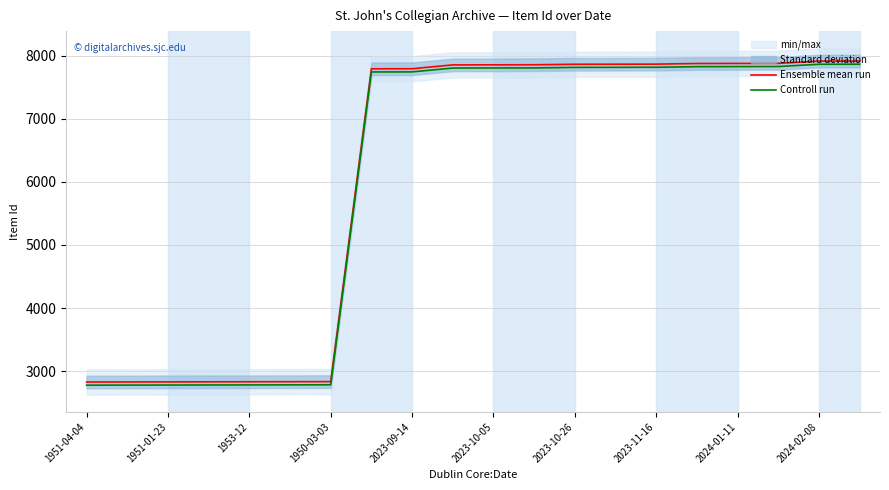

Reading left to right, what are all the values shown in this chart?

Ensemble mean run: 2828	2829	2830	2831	2832	2833	2834	7792	7793	7854	7855	7856	7864	7865	7866	7876	7877	7878	7914	7915
Controll run: 2778	2779	2780	2781	2782	2783	2784	7742	7743	7804	7805	7806	7814	7815	7816	7826	7827	7828	7864	7865